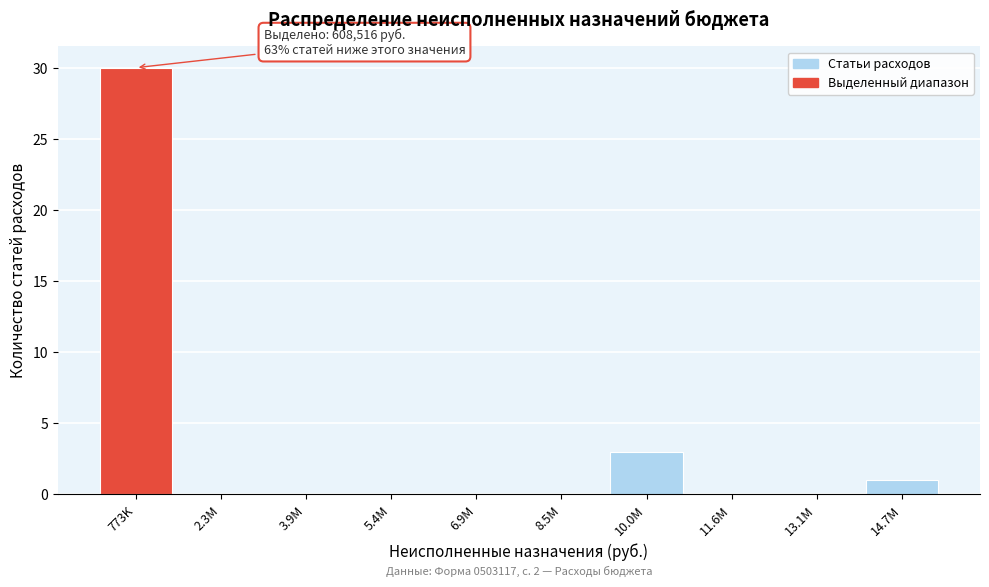

Reading left to right, list all the values displayed in this chart.

773K=30	2.3M=0	3.9M=0	5.4M=0	6.9M=0	8.5M=0	10.0M=3	11.6M=0	13.1M=0	14.7M=1